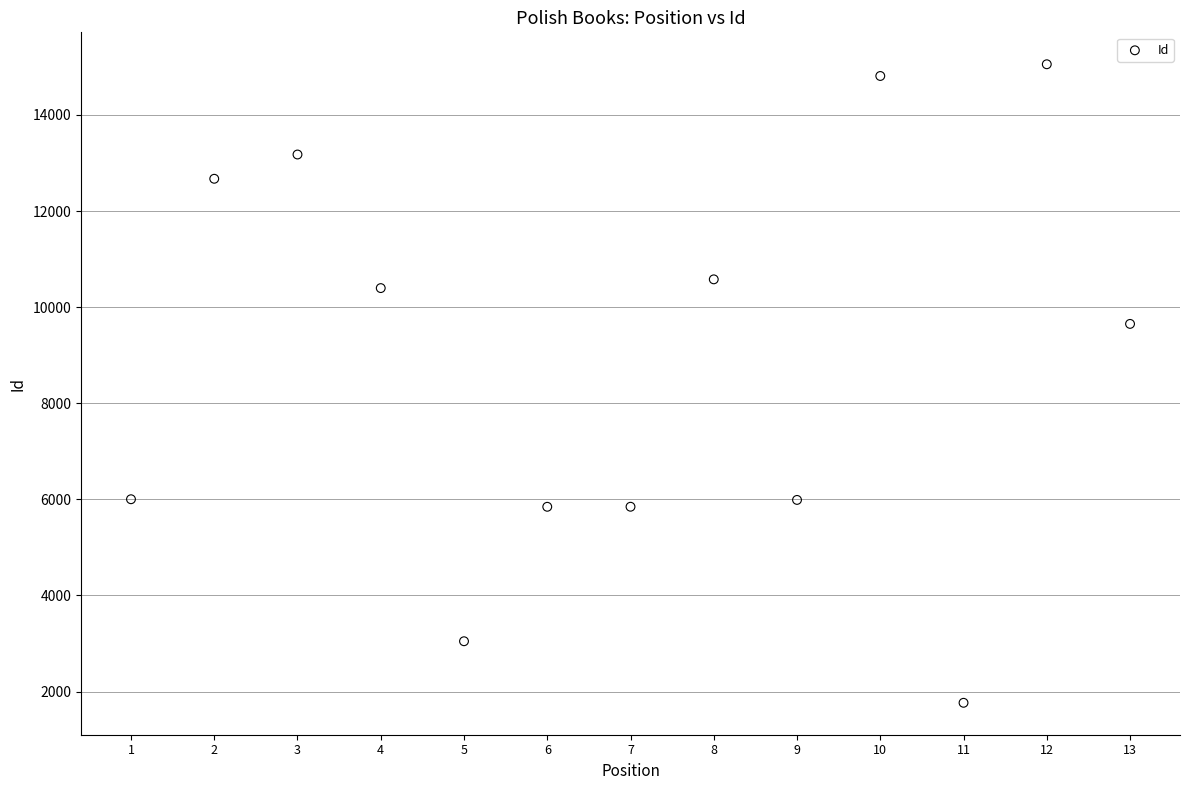

What Y value in the scatter plot is closest to 8410?

9651